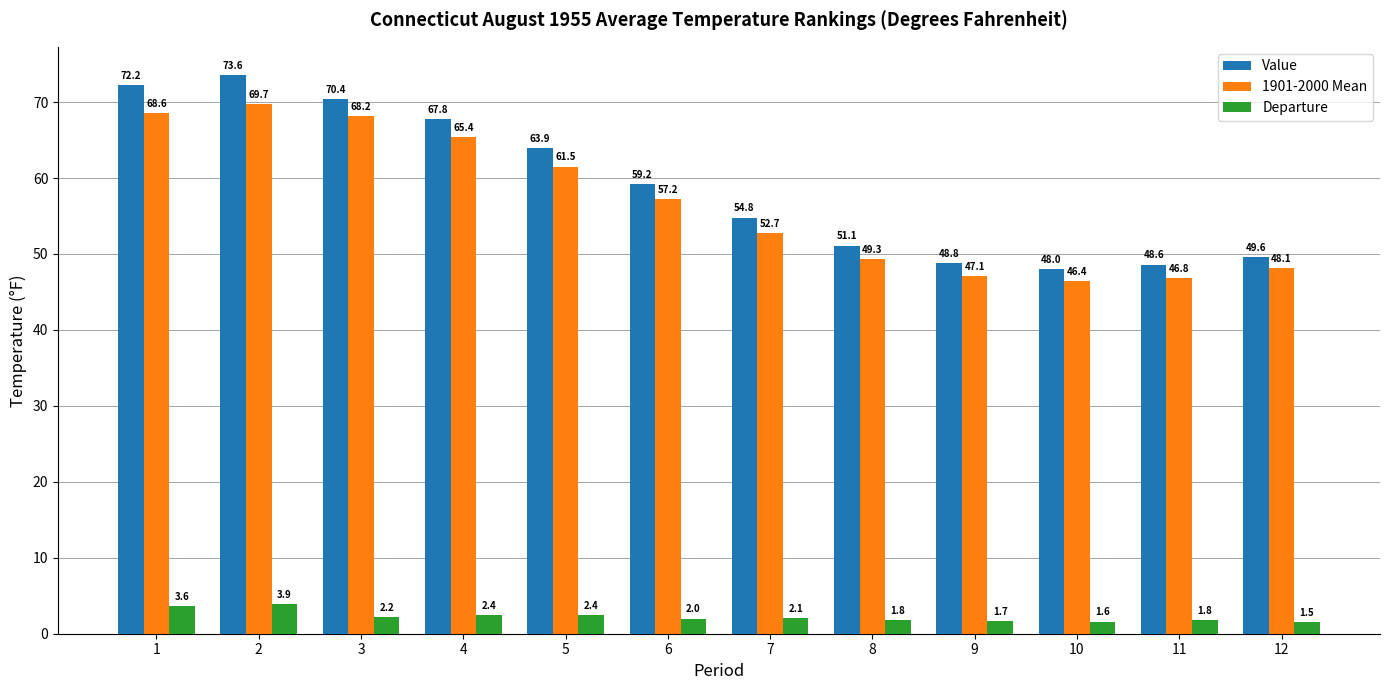

Reading left to right, extract all data points from this chart.

Value: 1=72.2	2=73.6	3=70.4	4=67.8	5=63.9	6=59.2	7=54.8	8=51.1	9=48.8	10=48.0	11=48.6	12=49.6
1901-2000 Mean: 1=68.6	2=69.7	3=68.2	4=65.4	5=61.5	6=57.2	7=52.7	8=49.3	9=47.1	10=46.4	11=46.8	12=48.1
Departure: 1=3.6	2=3.9	3=2.2	4=2.4	5=2.4	6=2.0	7=2.1	8=1.8	9=1.7	10=1.6	11=1.8	12=1.5